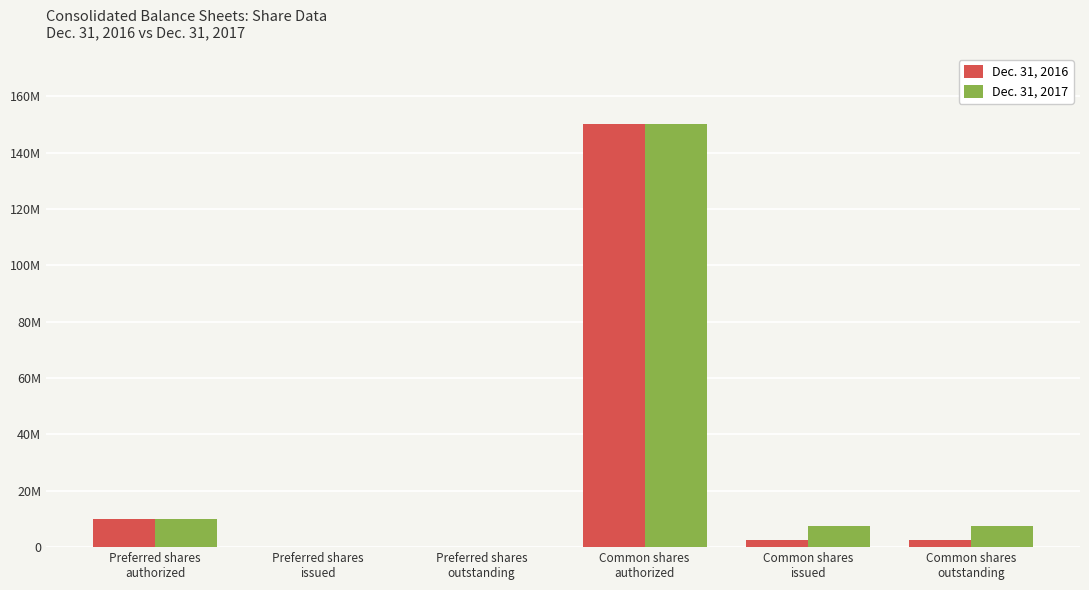

Rank the series by their maximum value, from lowest to highest.

Dec. 31, 2016, Dec. 31, 2017